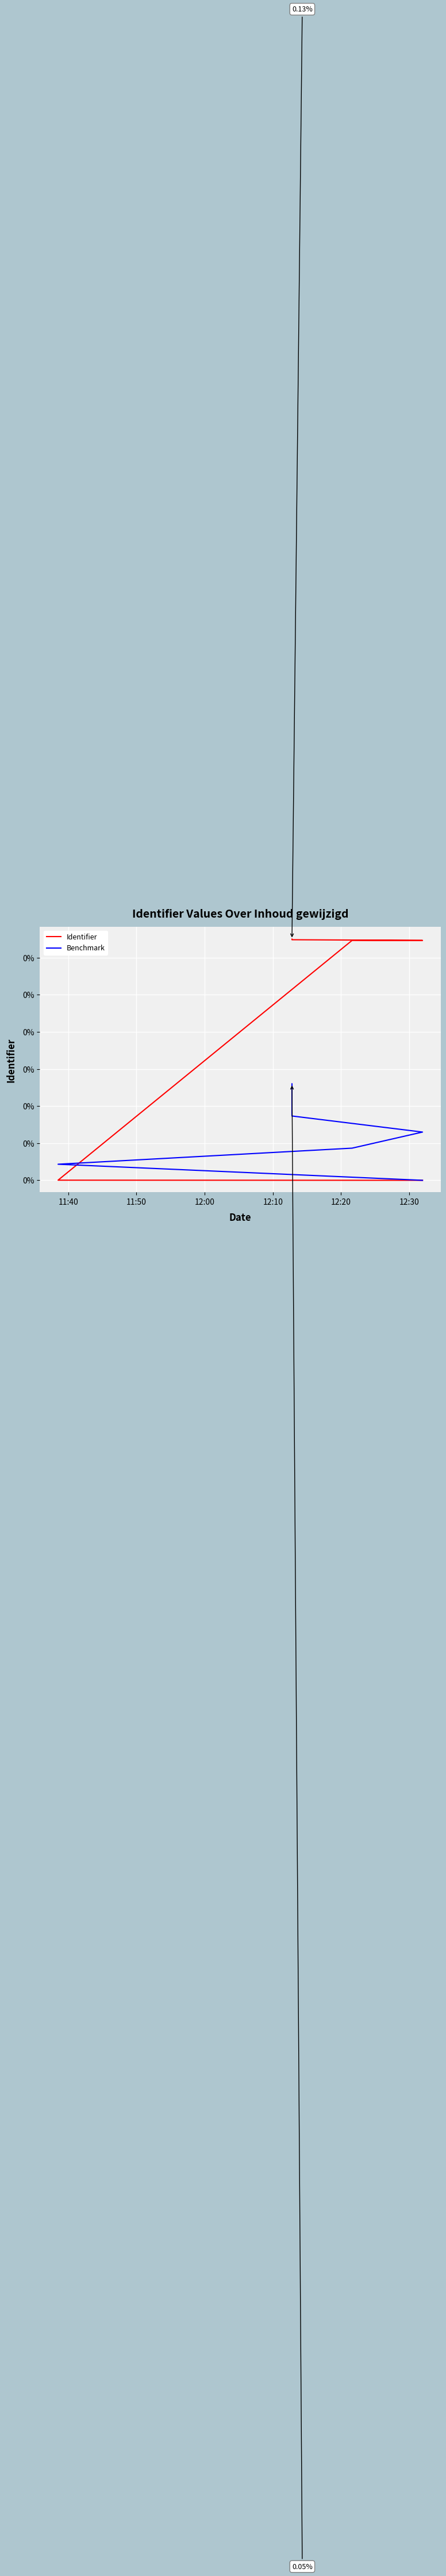

True or false: Benchmark has more than 2 points higher than both neighbors.

False